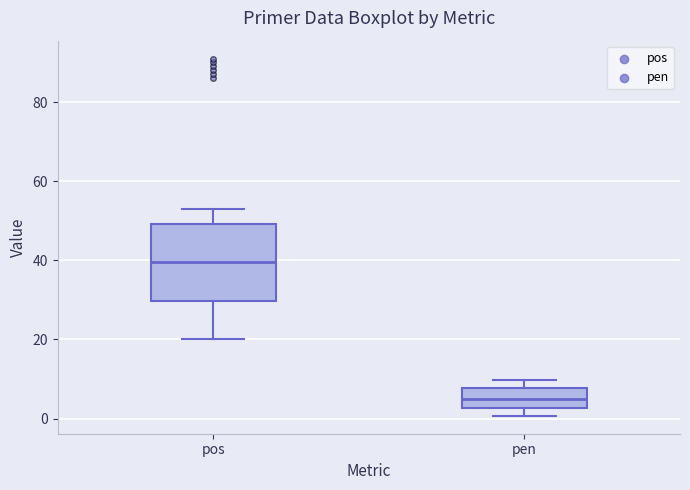

Reading left to right, read every box against the y-axis: the position of its median line, the range the box covers, and the ends of its whiskers. The values are not printed on the chart, so give them approximately, as read against the axis.

pos: median 40, box 30 to 50, whiskers 20 to 54
pen: median 4, box 2 to 8, whiskers 0 to 10